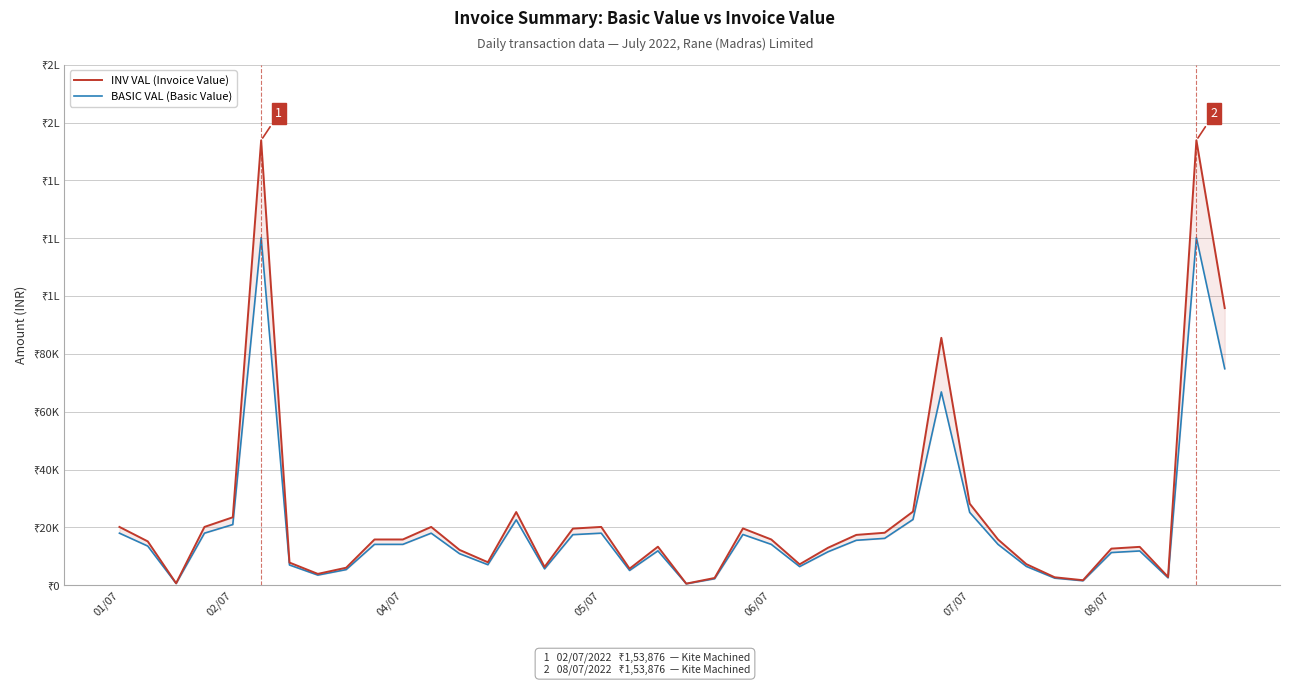

Is it true that INV VAL (Invoice Value) equals 15820.0 at 06/07?

True